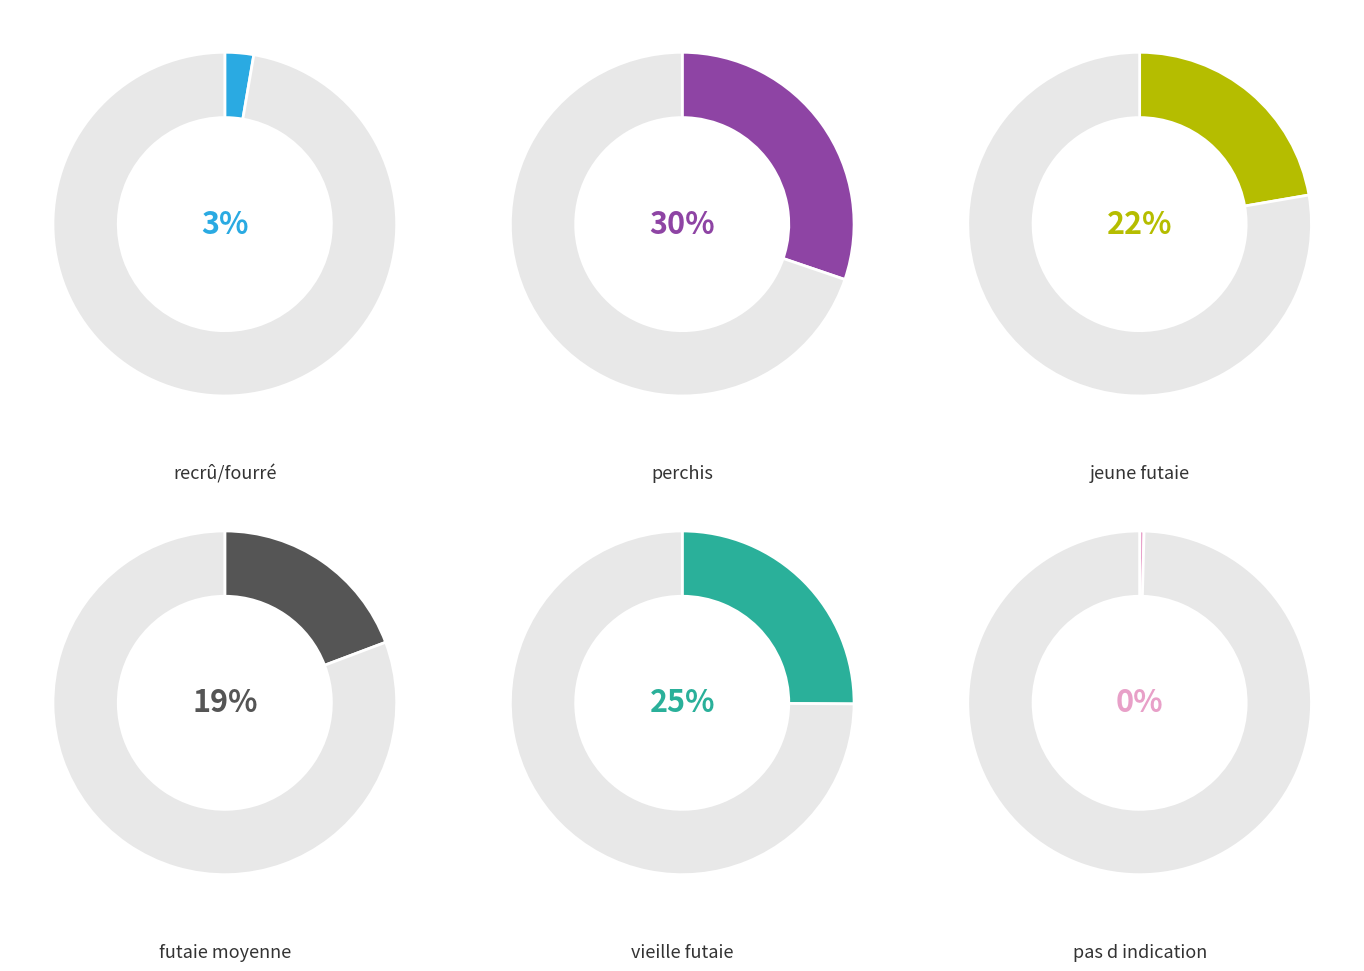

How much of the chart is everything except jeune futaie?

77.7%